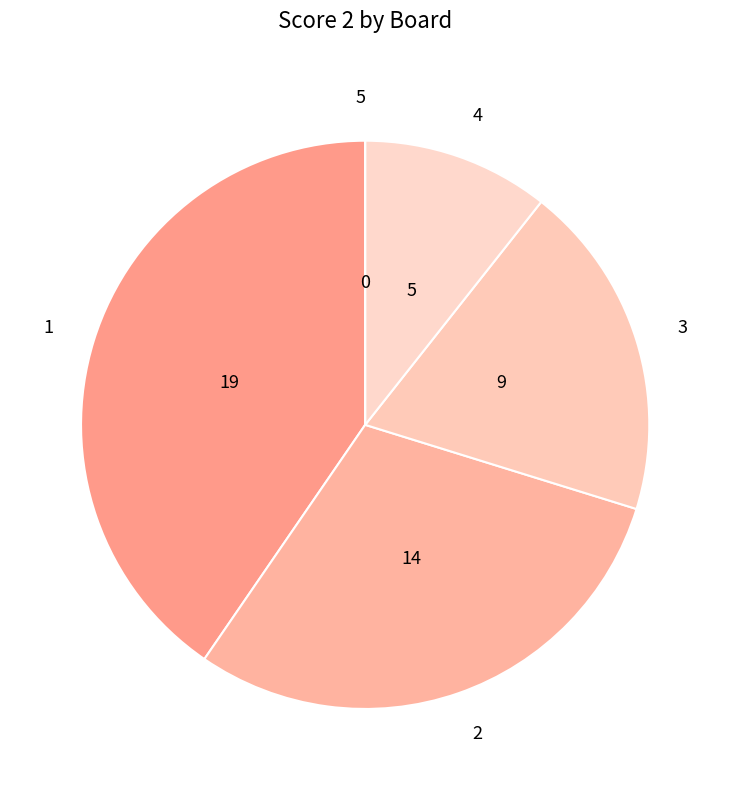

Is there a majority slice in this chart?

No